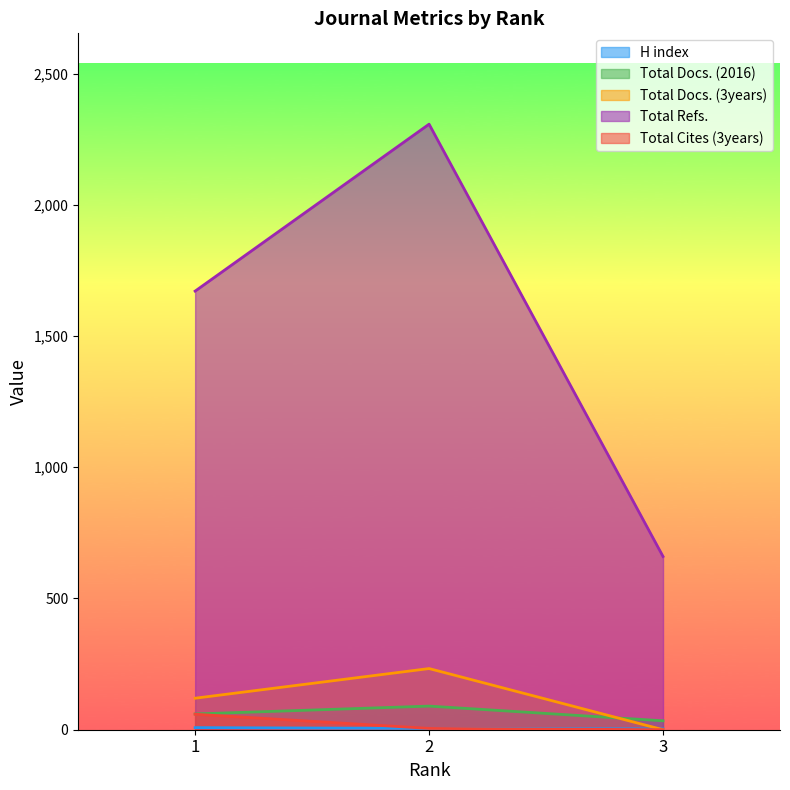

Reading right to left, what are all the values shown in this chart?

H index: 3=3	2=5	1=8
Total Docs. (2016): 3=34	2=90	1=60
Total Docs. (3years): 3=0	2=233	1=120
Total Refs.: 3=660	2=2307	1=1671
Total Cites (3years): 3=0	2=5	1=59